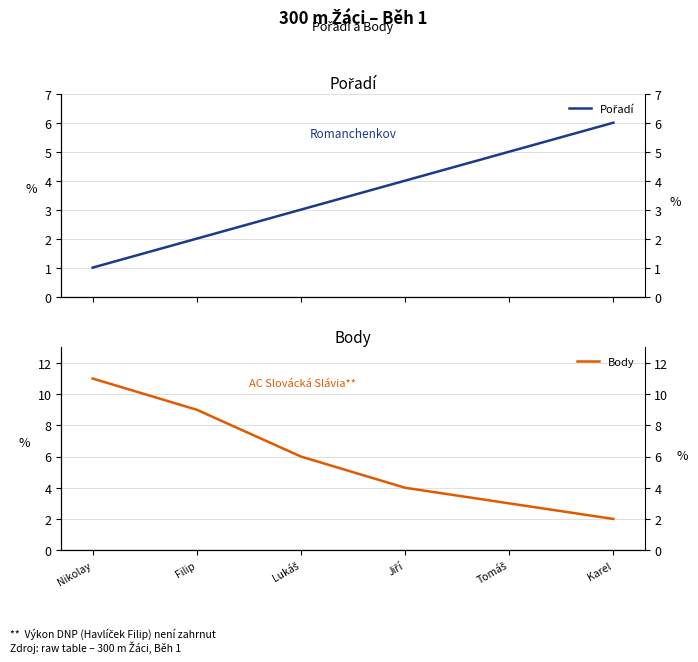

True or false: Body and Pořadí cross at least once.

False